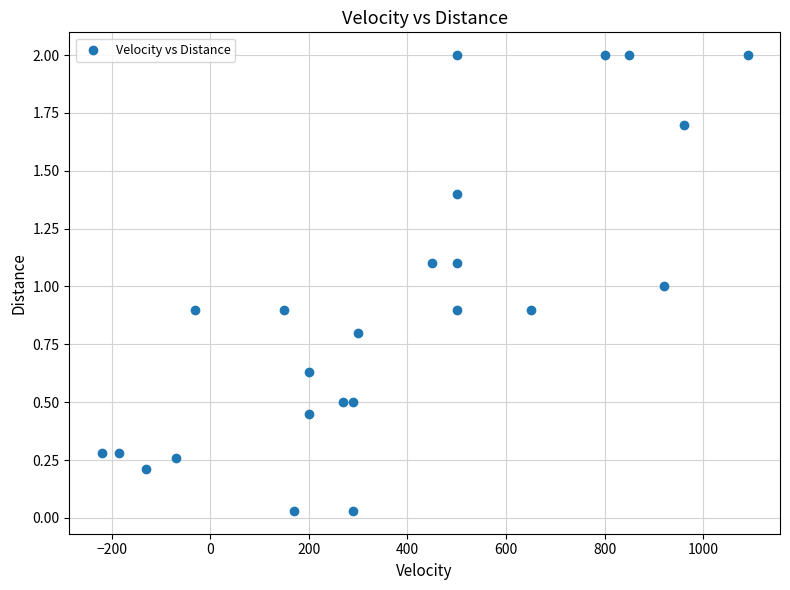

What is the range of X values (max minus min)?

1310.0